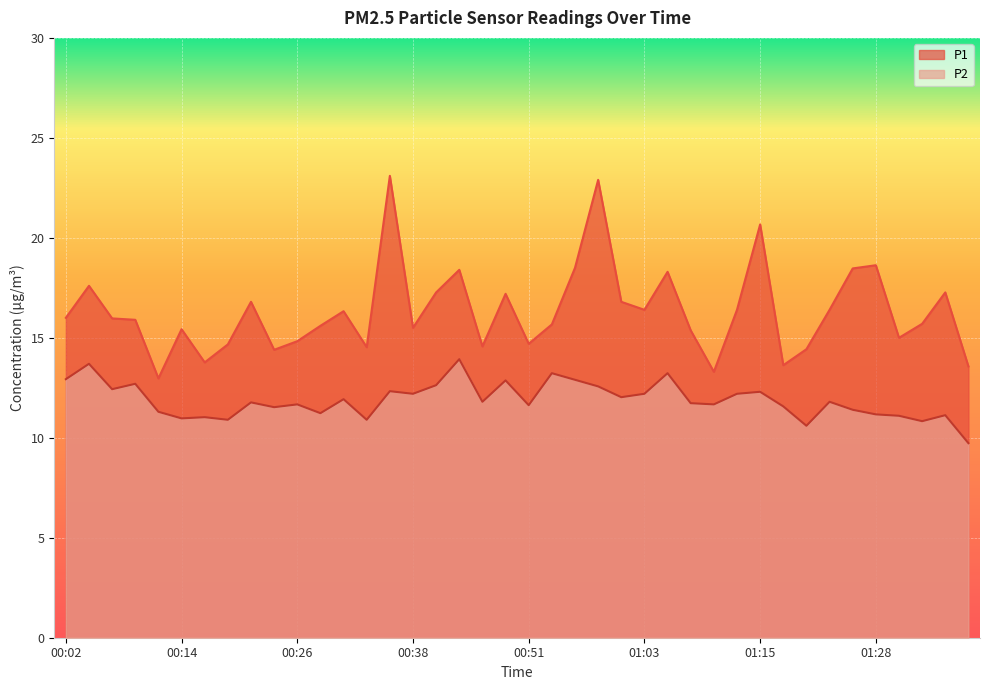

The value of P2 at 00:53 is 13.2. True or false?

True